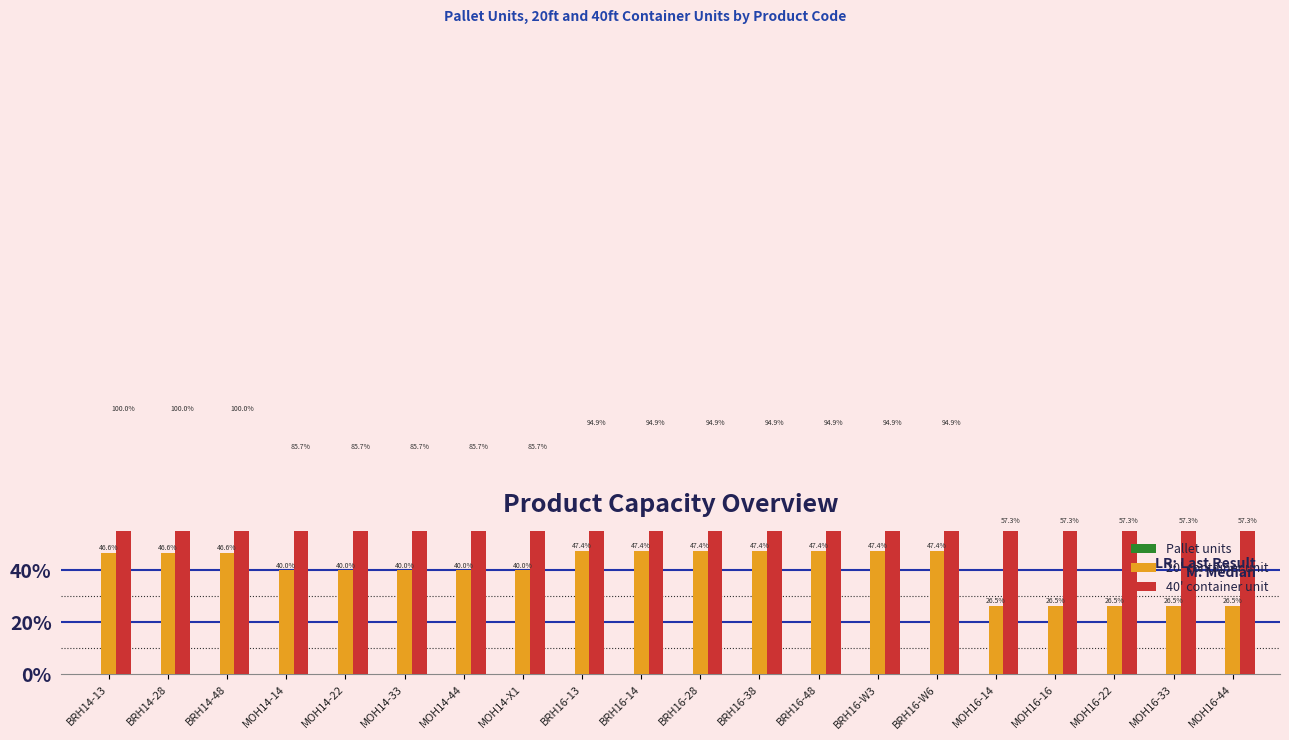

What is the difference between the 20' container unit values at BRH16-28 and MOH16-14?

21.0